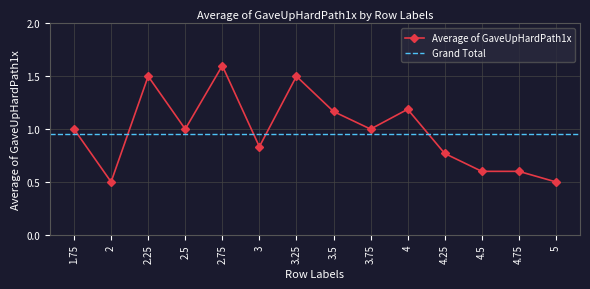

At which label does the data first exceed 1?

2.25